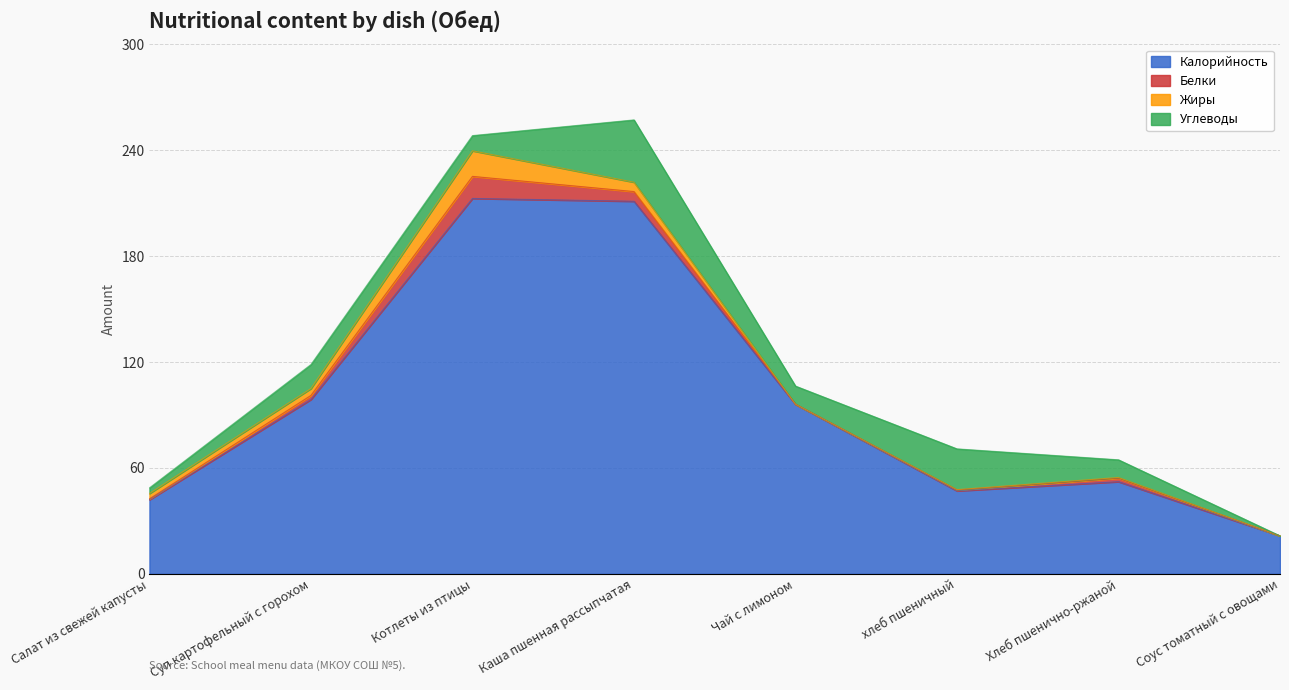

Which has a higher value, Чай с лимоном or хлеб пшеничный?

Чай с лимоном